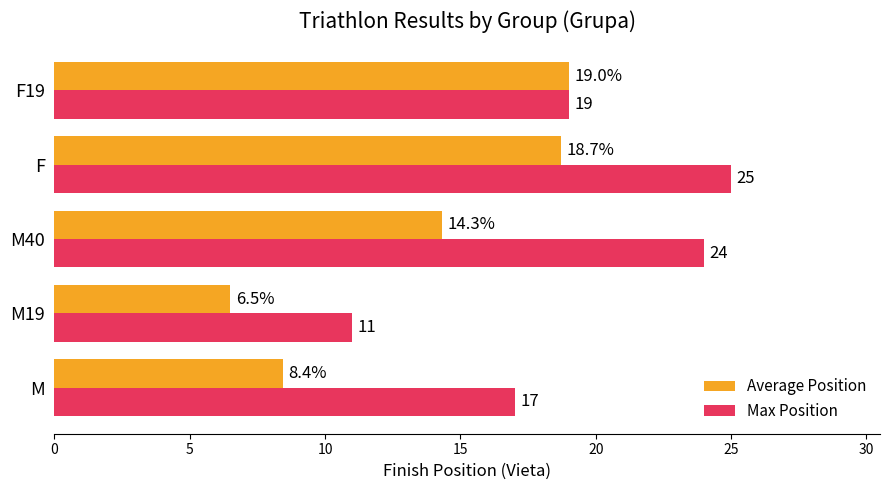

Between M19 and F19, which series saw the biggest shift?

Average Position